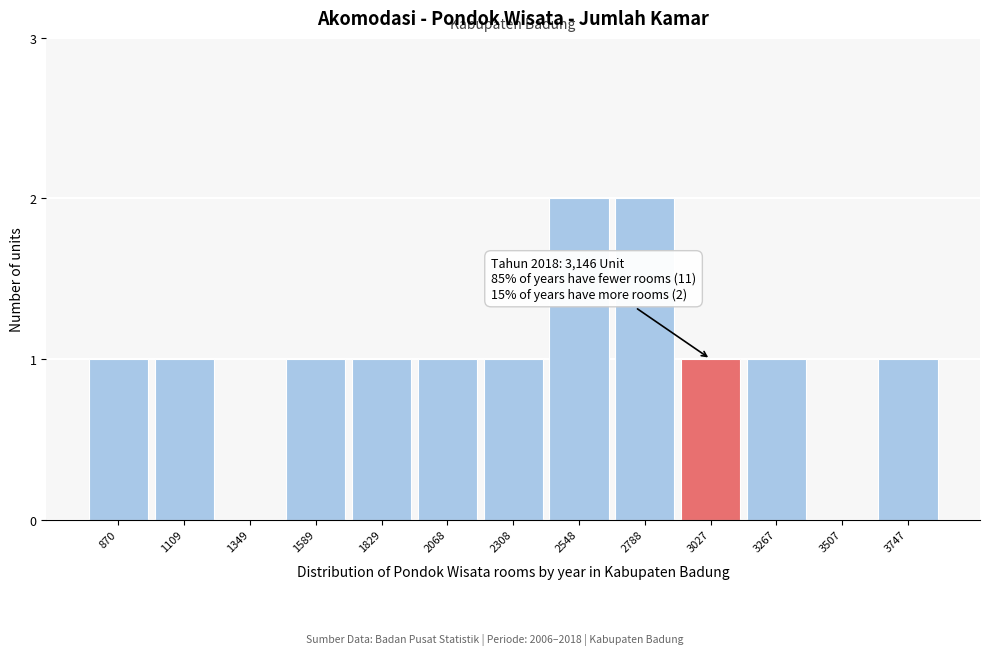

Reading left to right, extract all data points from this chart.

870=1	1109=1	1349=0	1589=1	1829=1	2068=1	2308=1	2548=2	2788=2	3027=1	3267=1	3507=0	3747=1